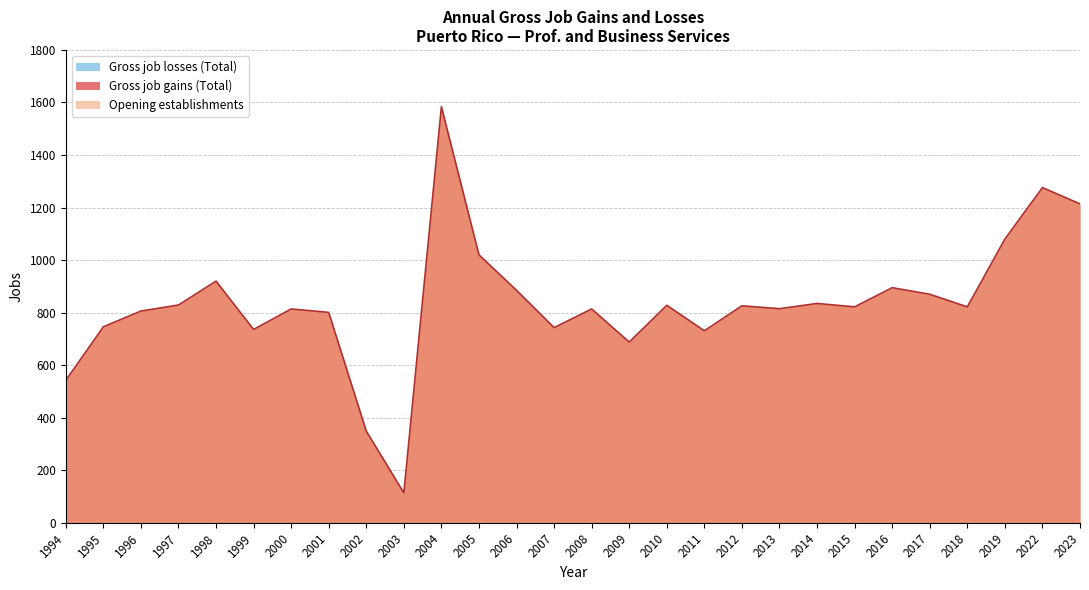

What are all the series names shown in the legend?

Gross job gains (Total), Opening establishments, Gross job losses (Total)